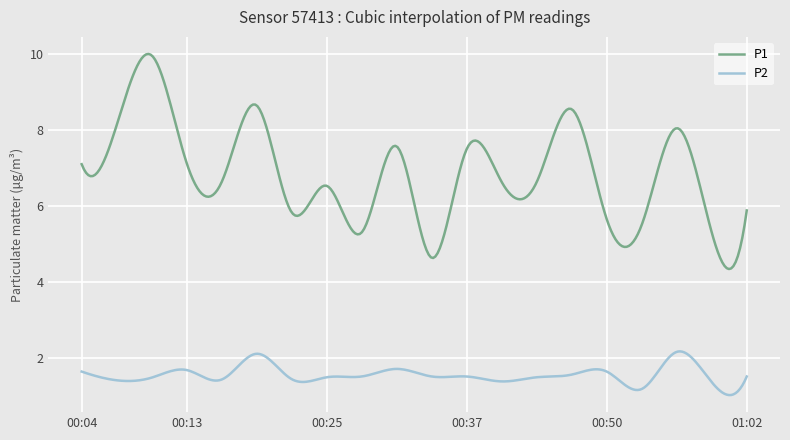

What is the minimum value for P1?

4.3